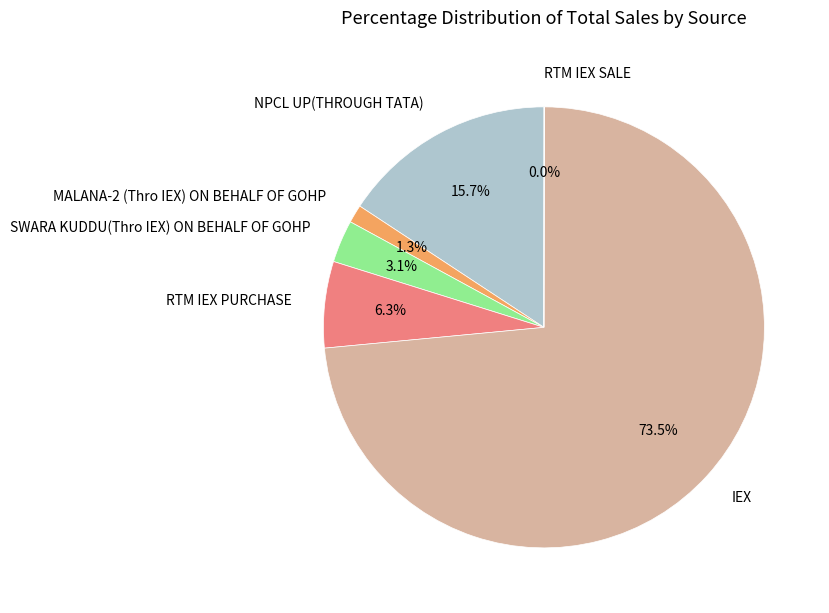

Which slice is the largest?

IEX